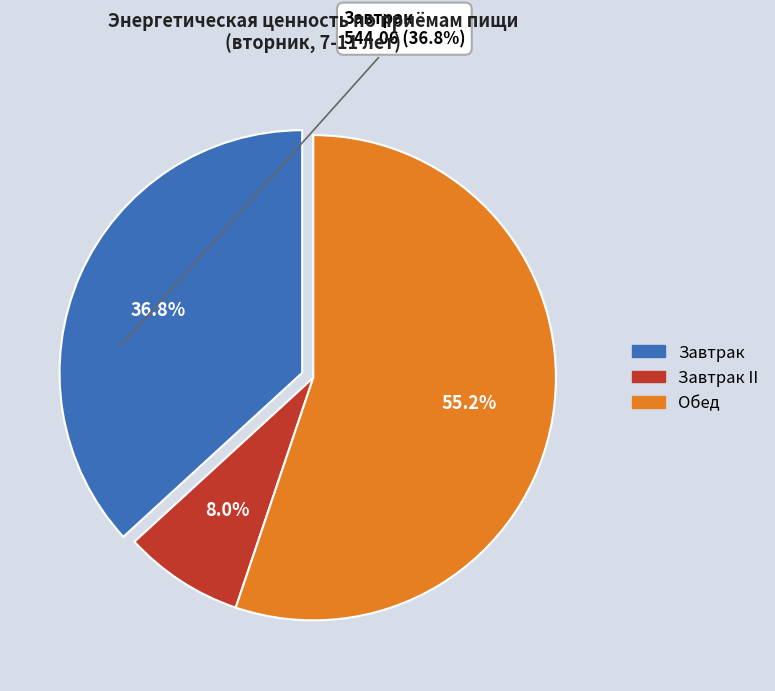

Is there any slice that represents more than half of the pie?

Yes